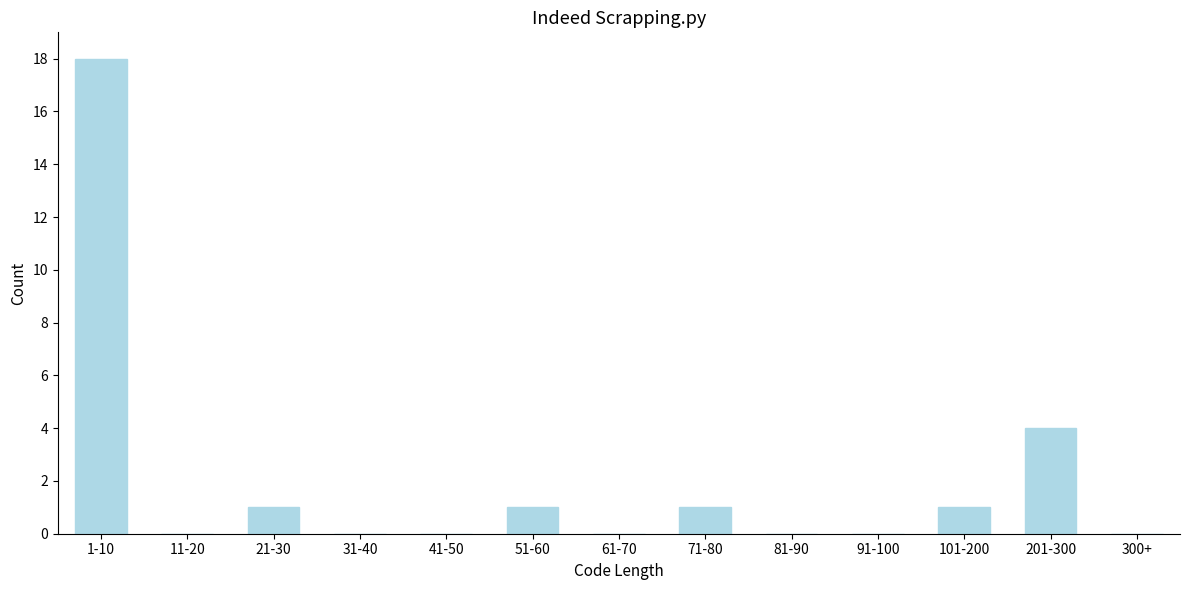

Reading right to left, transcribe all the data shown in this chart.

300+=0	201-300=4	101-200=1	91-100=0	81-90=0	71-80=1	61-70=0	51-60=1	41-50=0	31-40=0	21-30=1	11-20=0	1-10=18